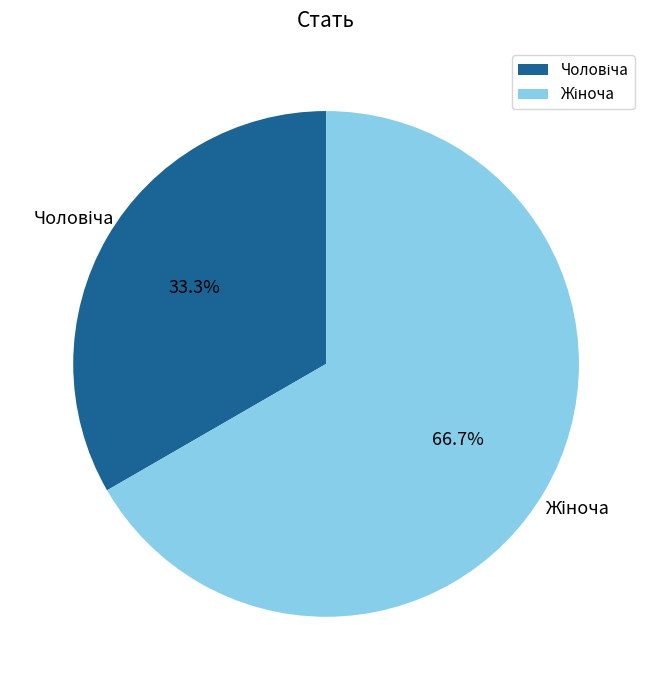

How many segments does this pie chart have?

2